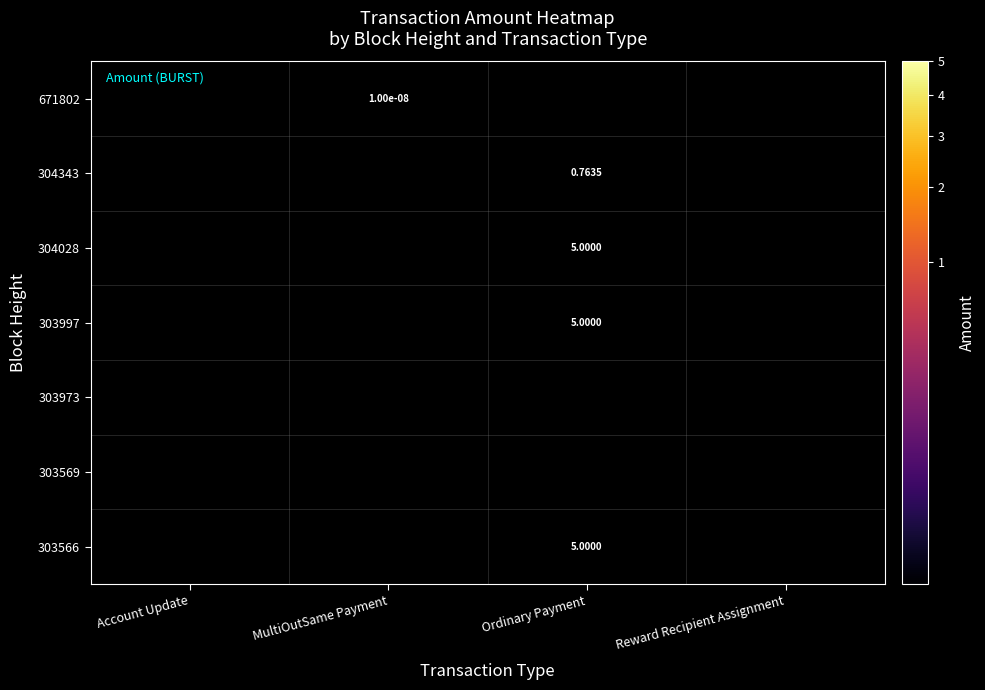

What is the difference between the highest and lowest values at Ordinary Payment?

4.2